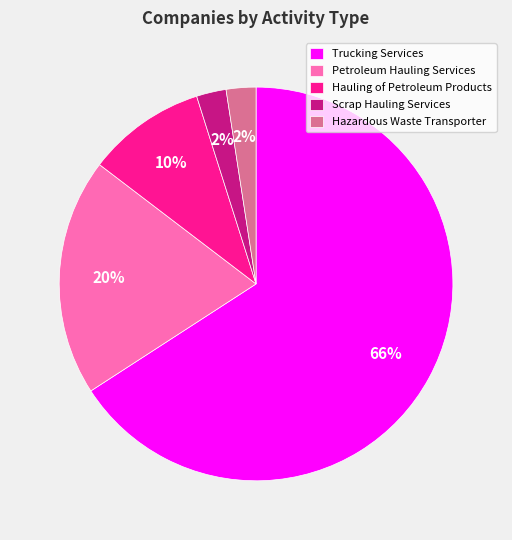

Which slice is the largest?

Trucking Services